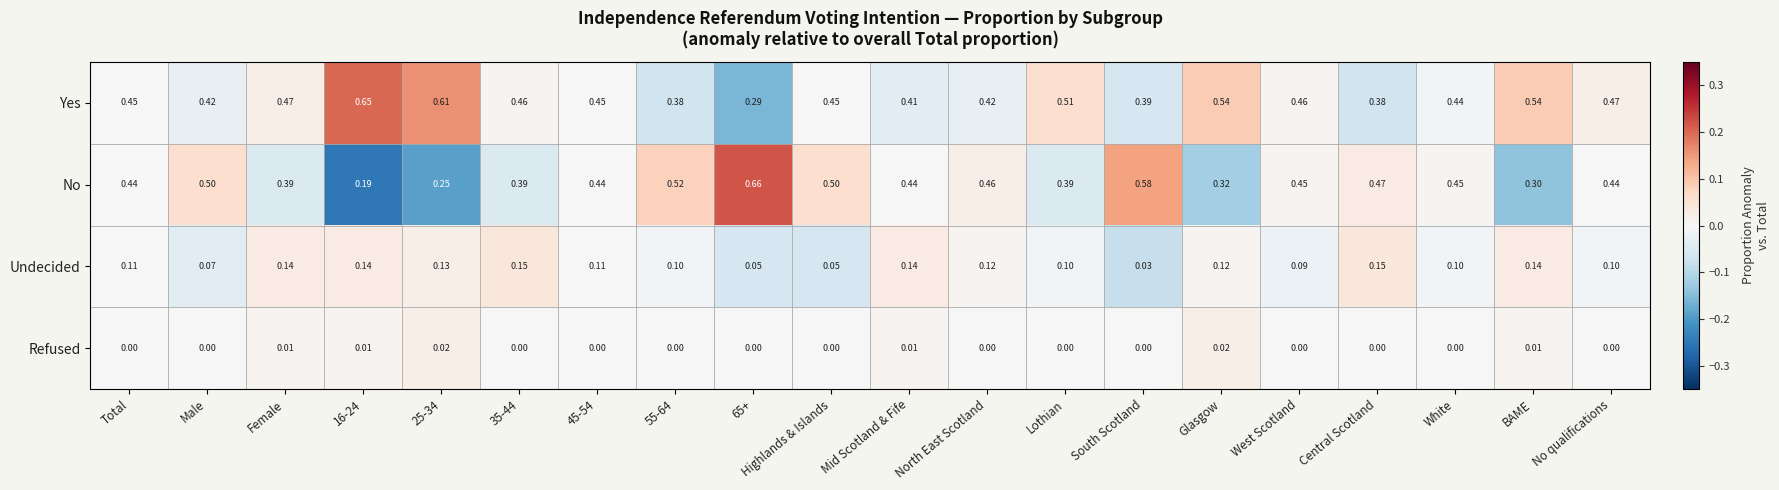

Rank the series at 35-44 from lowest to highest value.

Refused, Undecided, No, Yes